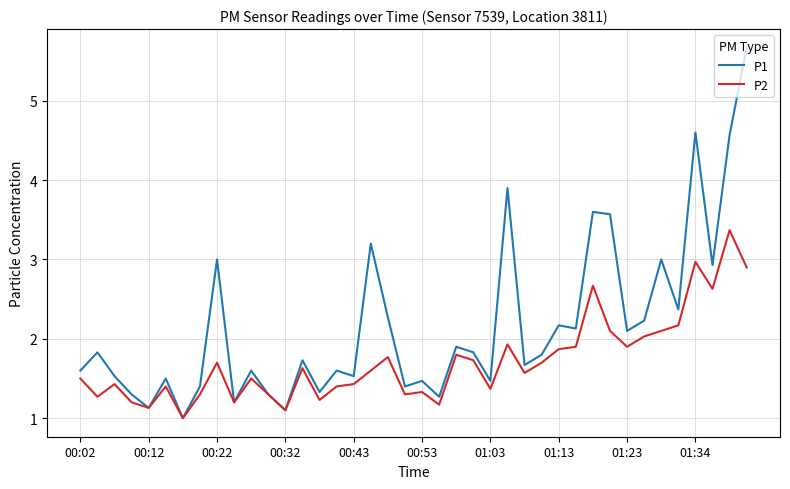

Which series has the widest spread of values?

P1